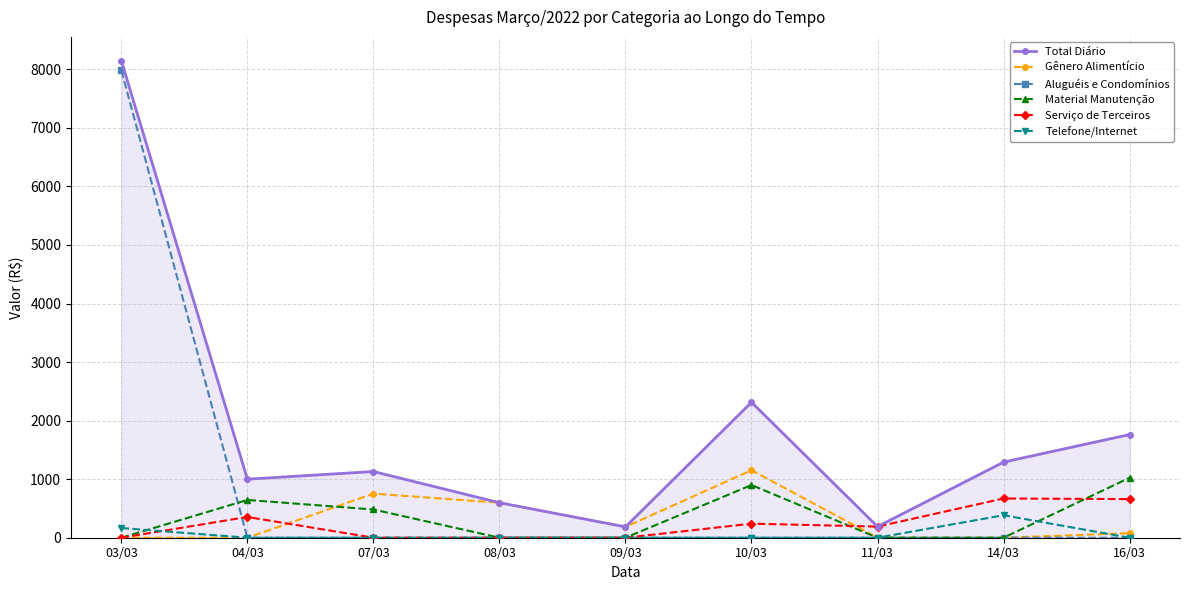

Count the Material Manutenção values in the range 0 to 645.

7